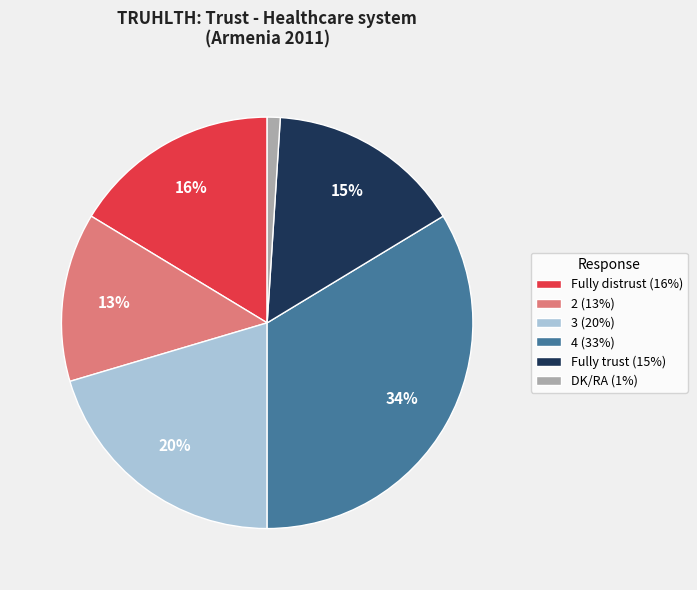

Is it true that DK/RA is 13% of the pie?

False